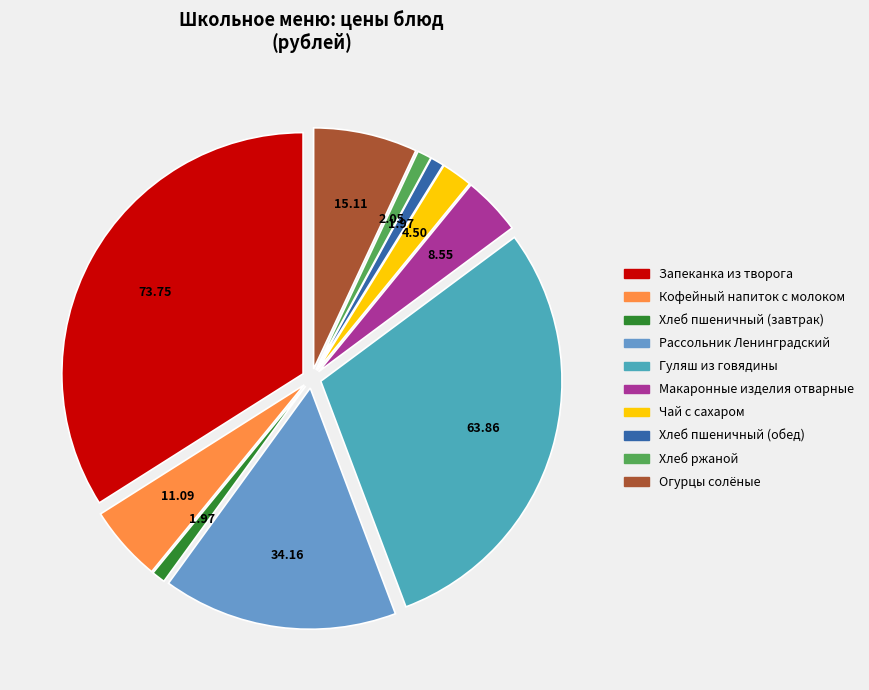

Which category has the smallest portion of the pie?

Хлеб пшеничный (завтрак)